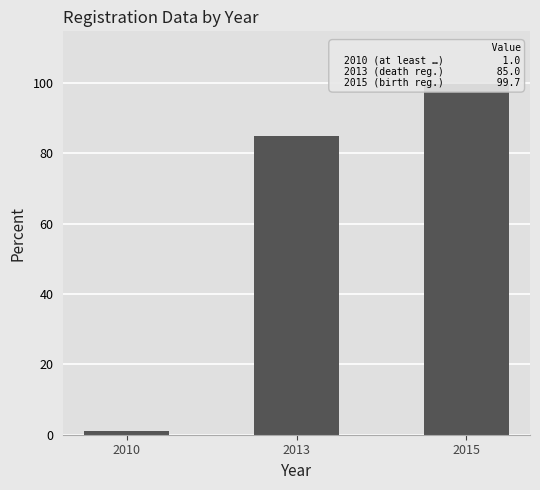

What value does the data have at 2010?

1.0